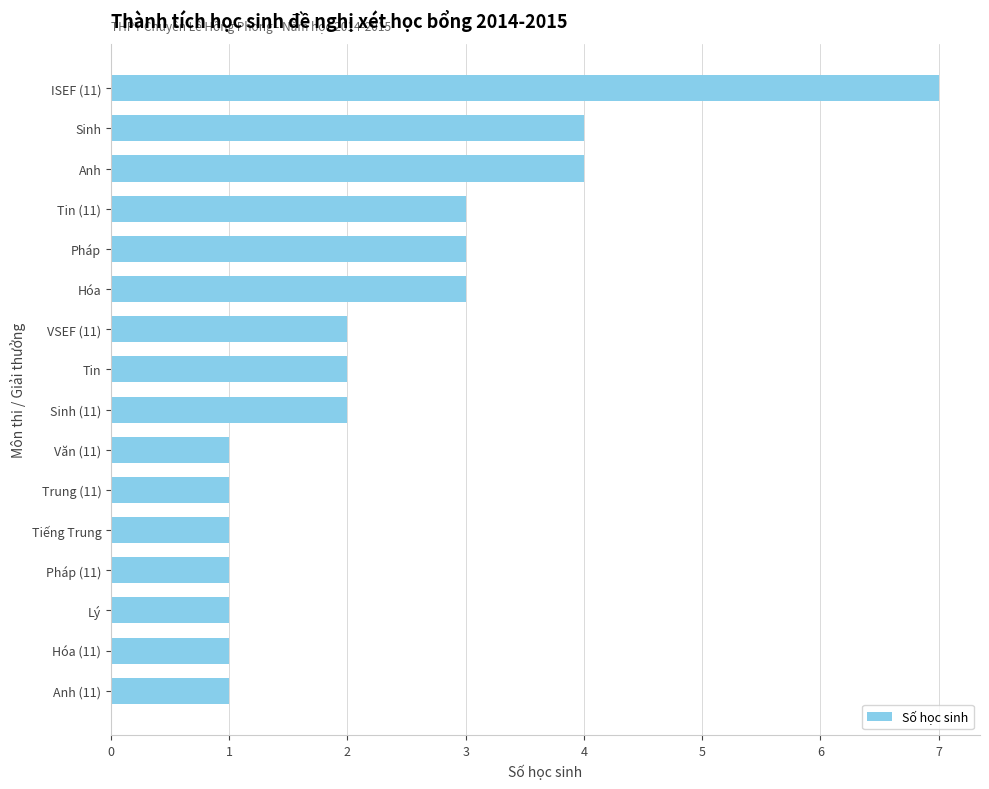

Does the chart contain any negative values?

No